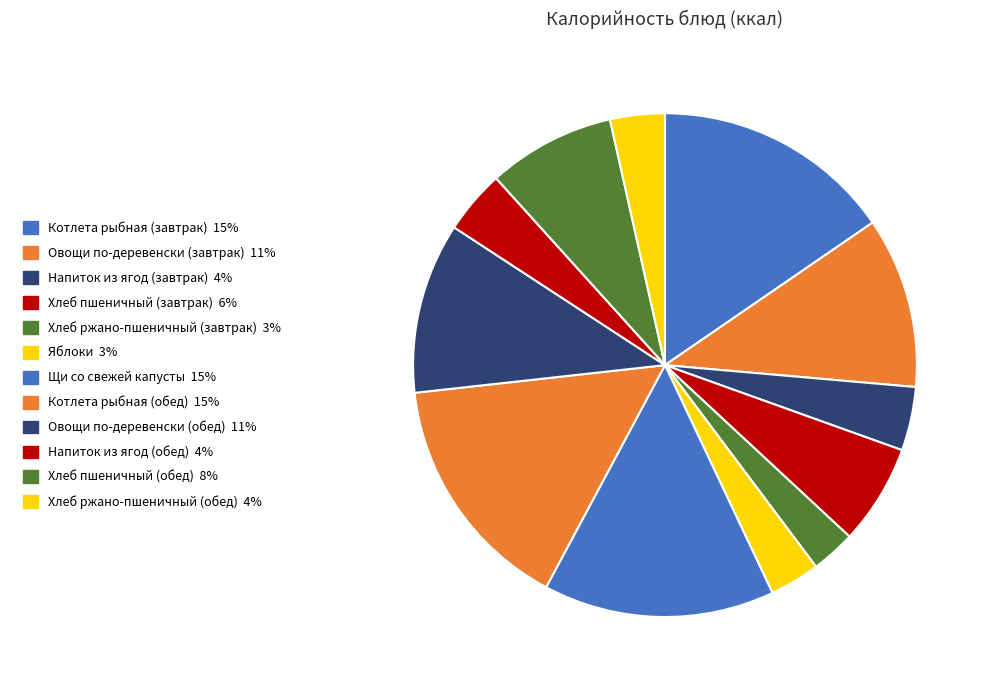

What is the ratio of the value at Овощи по-деревенски (обед) to the value at Котлета рыбная (обед)?

0.7